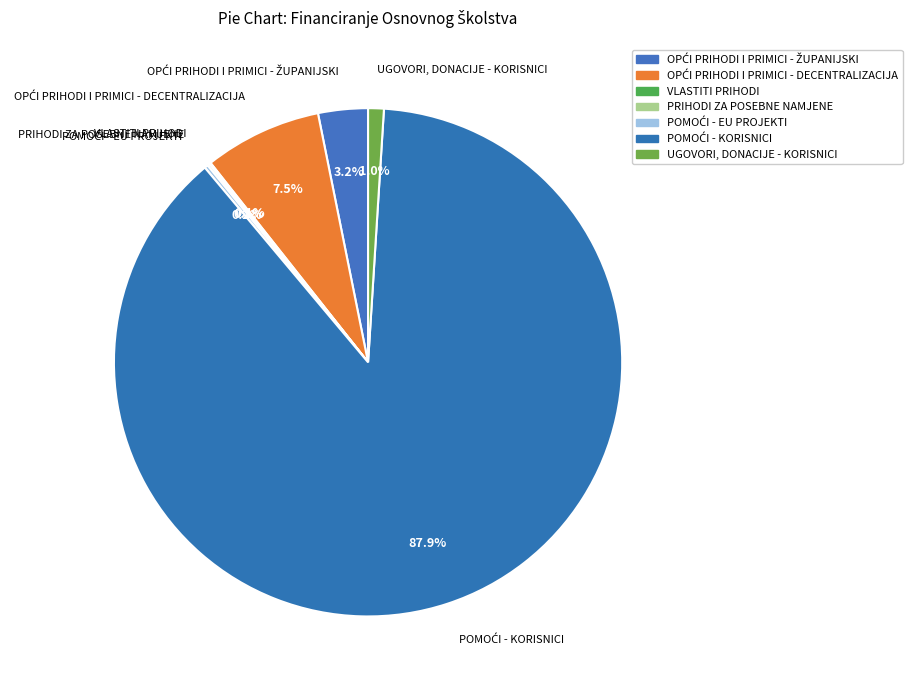

Rank the categories by value from lowest to highest.

VLASTITI PRIHODI, PRIHODI ZA POSEBNE NAMJENE, POMOĆI - EU PROJEKTI, UGOVORI, DONACIJE - KORISNICI, OPĆI PRIHODI I PRIMICI - ŽUPANIJSKI, OPĆI PRIHODI I PRIMICI - DECENTRALIZACIJA, POMOĆI - KORISNICI